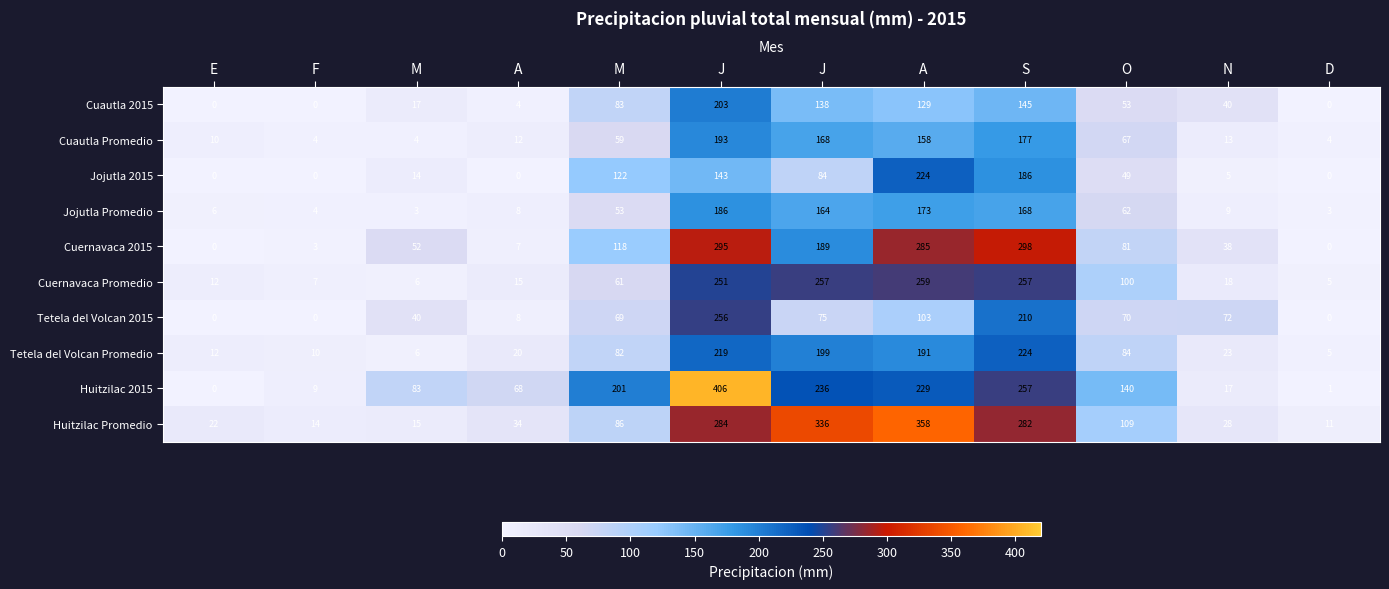

What is the maximum value shown in the chart?

406